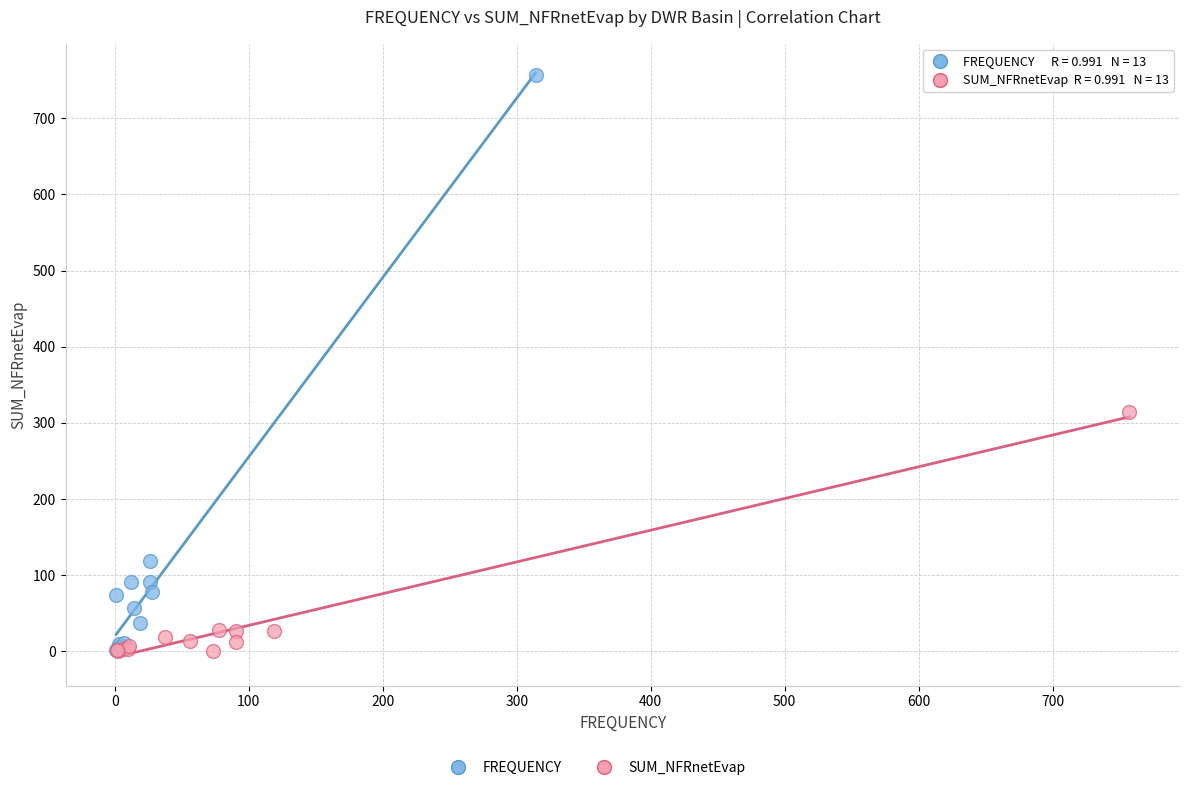

Which series reaches the maximum Y coordinate?

FREQUENCY